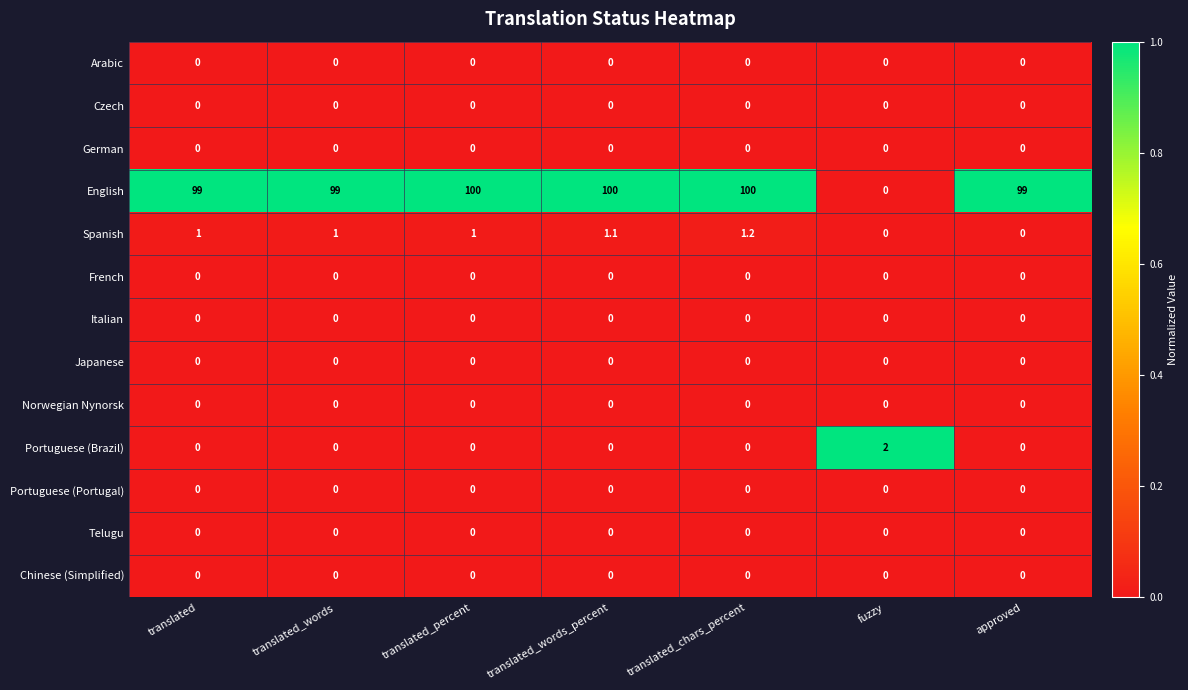

Is it true that Portuguese (Portugal) equals 0.0 at translated_chars_percent?

True